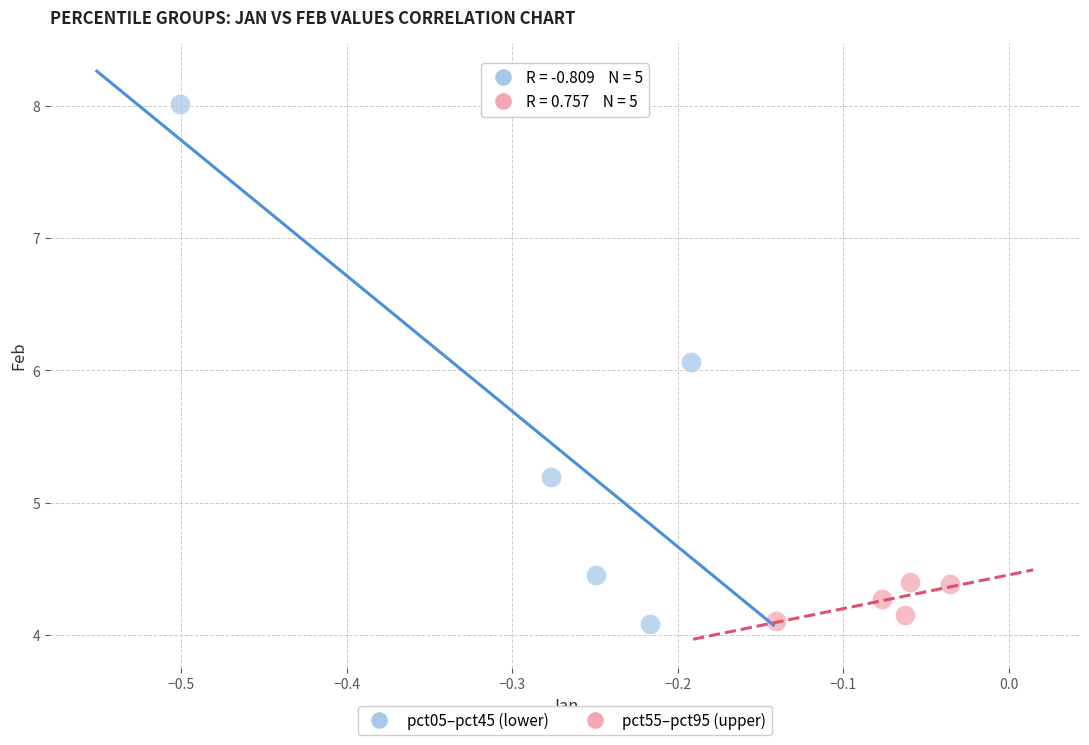

Which series contains the highest Y value?

pct05–pct45 (lower)